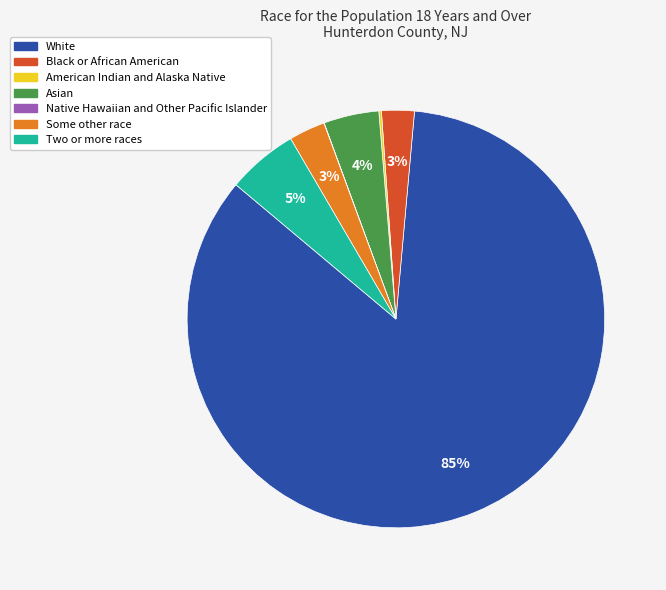

The Asian slice represents 4% of the pie. True or false?

True